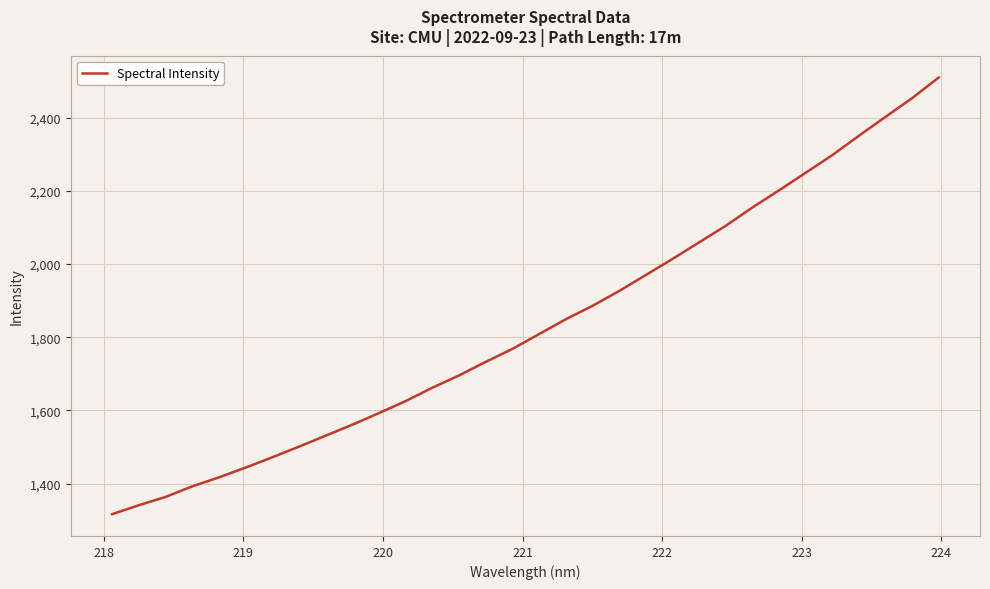

What is the smallest value displayed?

1316.7